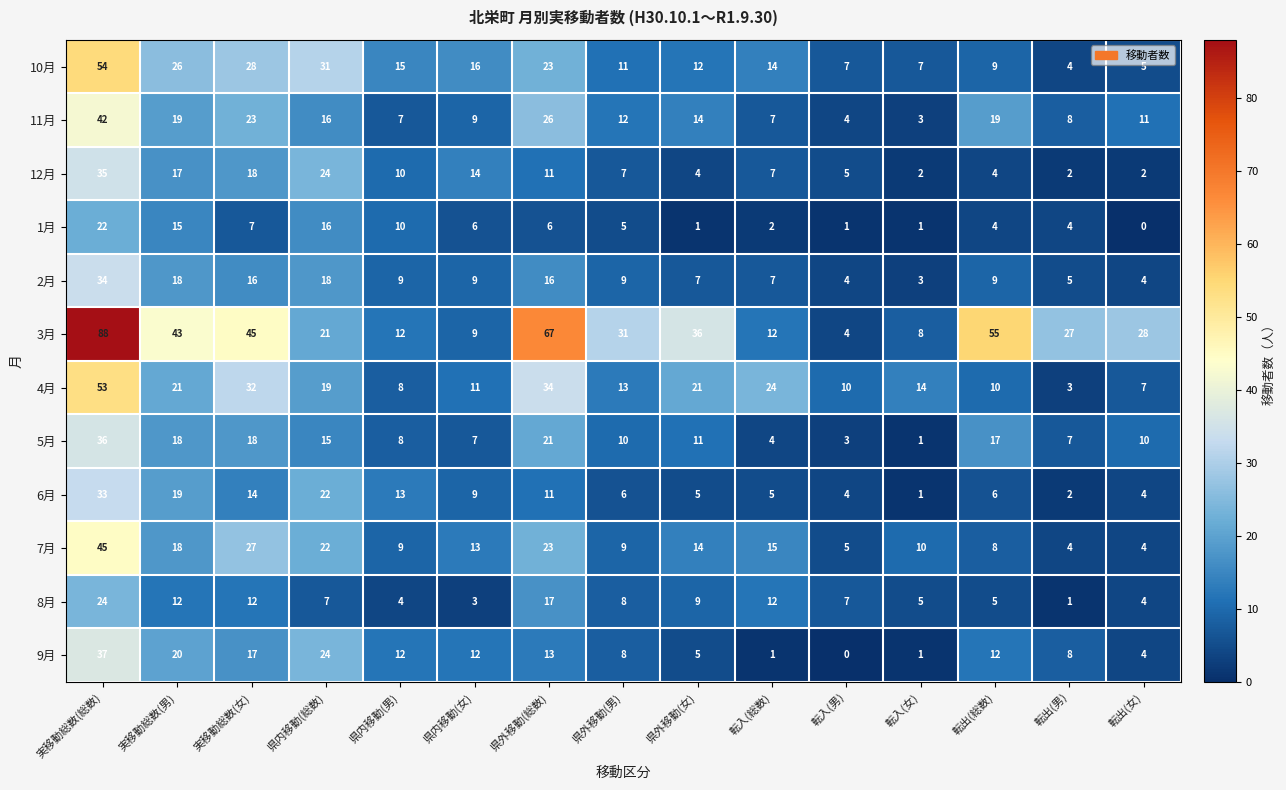

At how many categories does at least one series exceed 5?

15